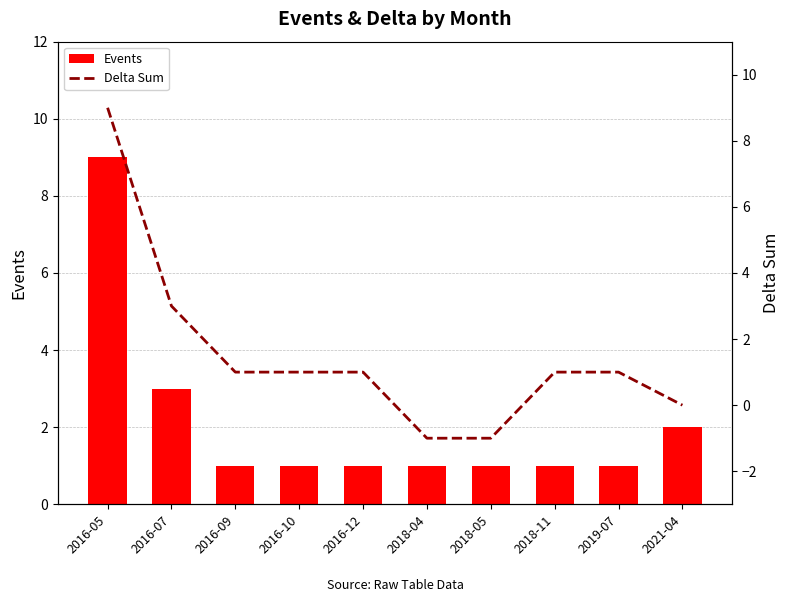

Reading left to right, extract all data points from this chart.

Events: 9	3	1	1	1	1	1	1	1	2
Delta Sum: 9	3	1	1	1	-1	-1	1	1	0